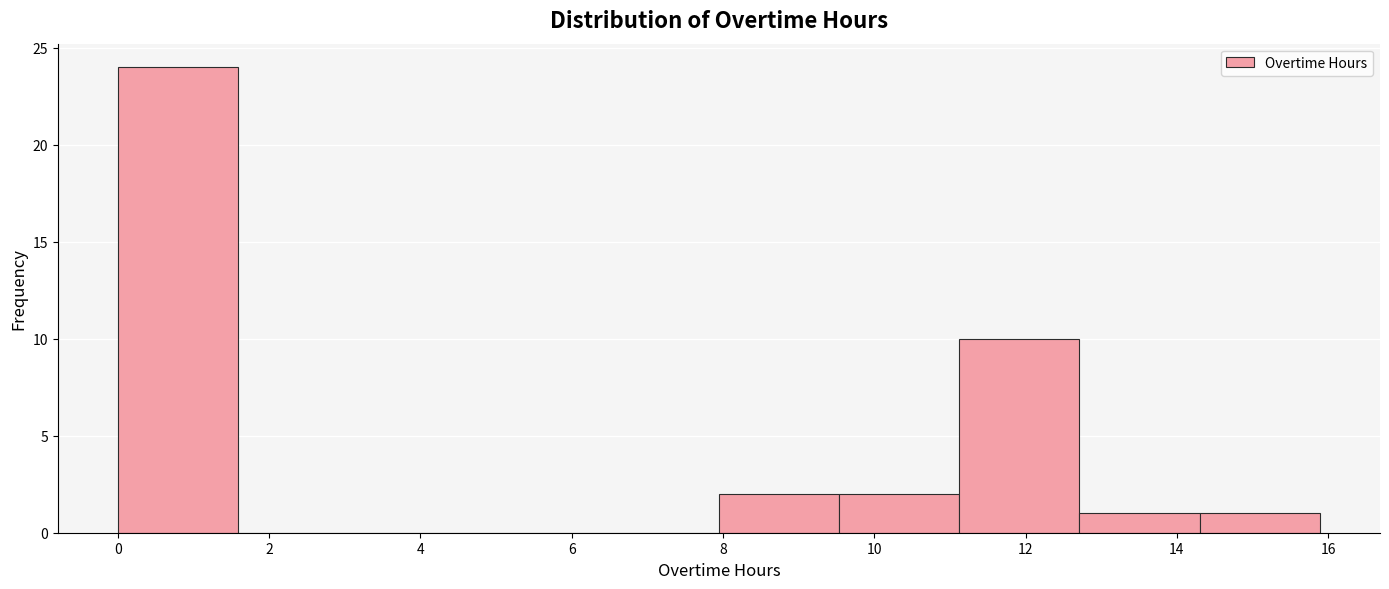

Reading left to right, list every bar in this chart as the range it spans on the x-axis followed by its height. Neither the bar edges nor the heights are printed on the chart, so give them approximately, as read against the axes.

0.0 to 1.6: 24
1.6 to 3.2: 0
3.2 to 4.8: 0
4.8 to 6.4: 0
6.4 to 8.0: 0
8.0 to 9.6: 2
9.6 to 11.2: 2
11.2 to 12.8: 10
12.8 to 14.4: 1
14.4 to 15.8: 1